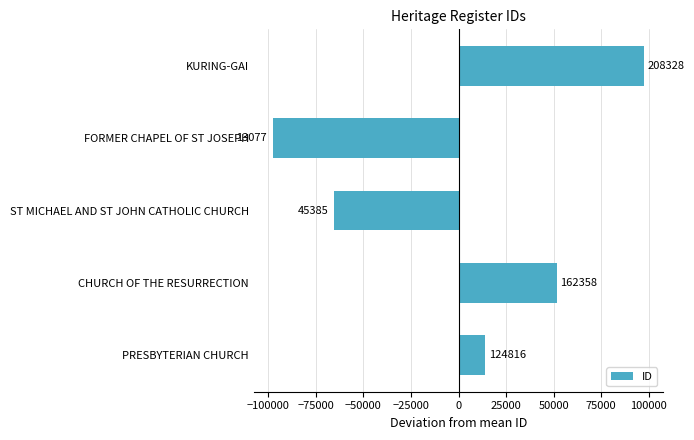

How many bars are there in total?

5